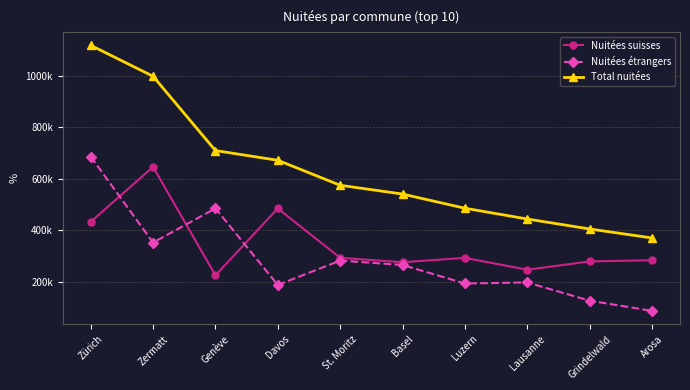

Rank the series at Genève from lowest to highest value.

Nuitées suisses, Nuitées étrangers, Total nuitées